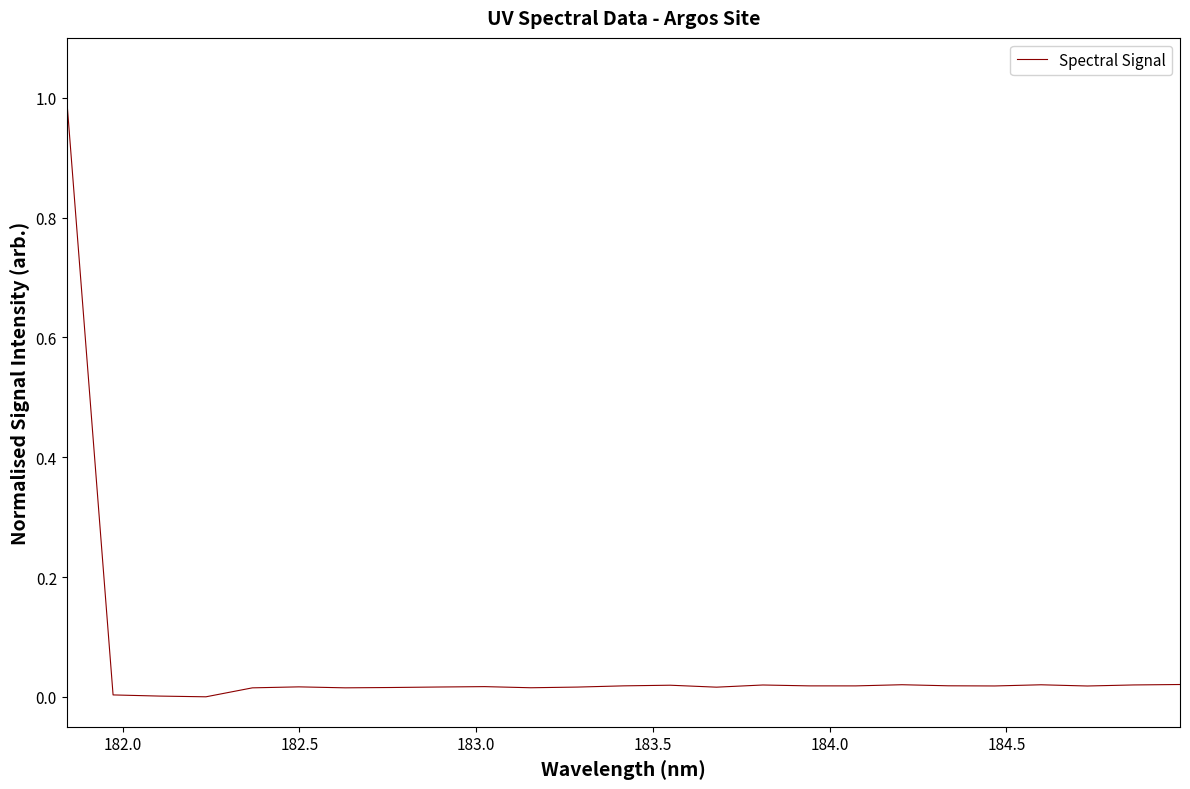

What is the maximum value shown in the chart?

1.0